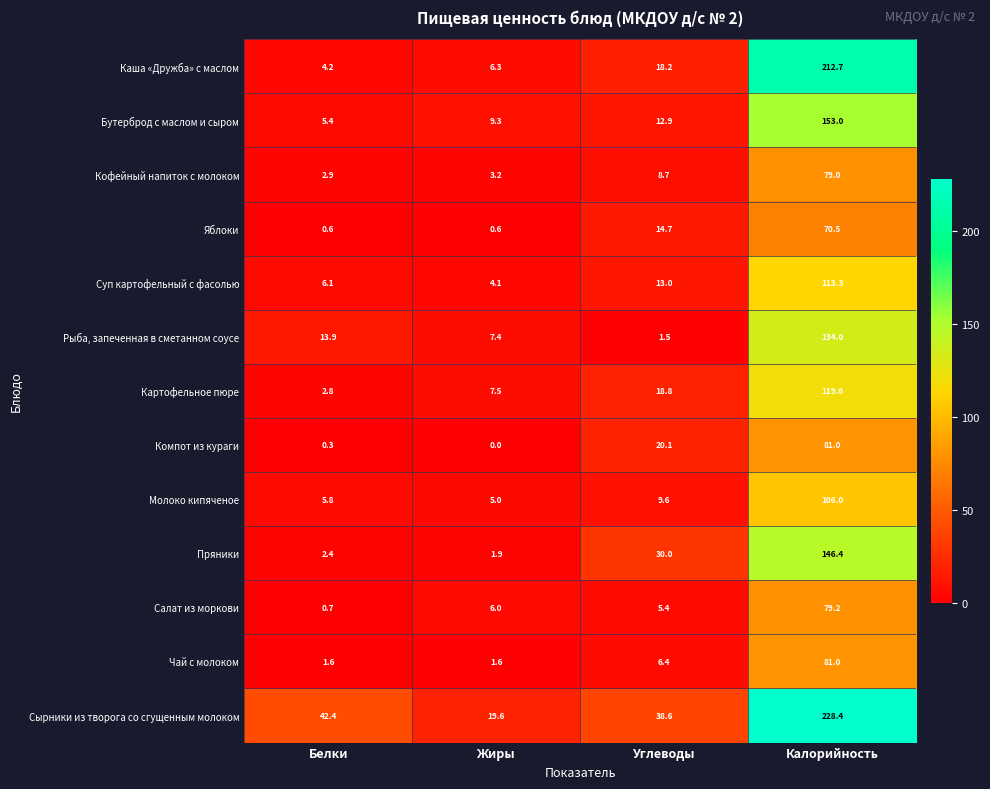

What is the sum of the Яблоки values at Углеводы and Жиры?

15.3